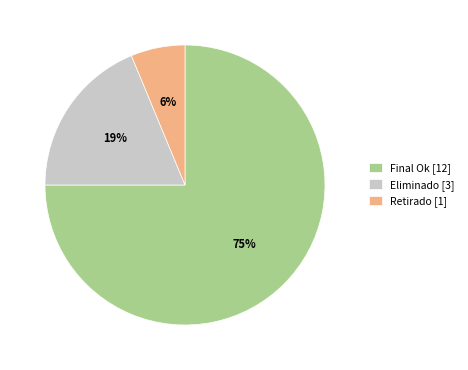

True or false: Retirado [1] accounts for 6% of the total.

True